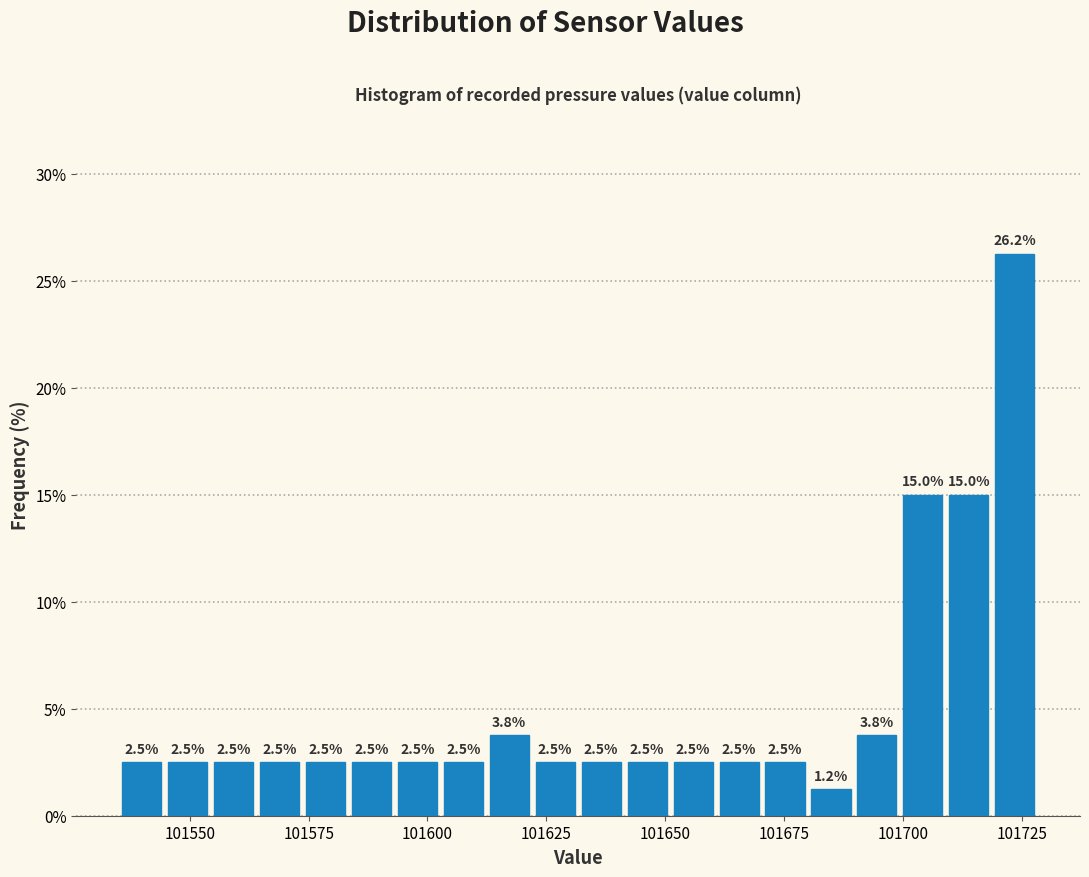

Read against the x-axis, roughly where is the centre of the tallest bar?

101725